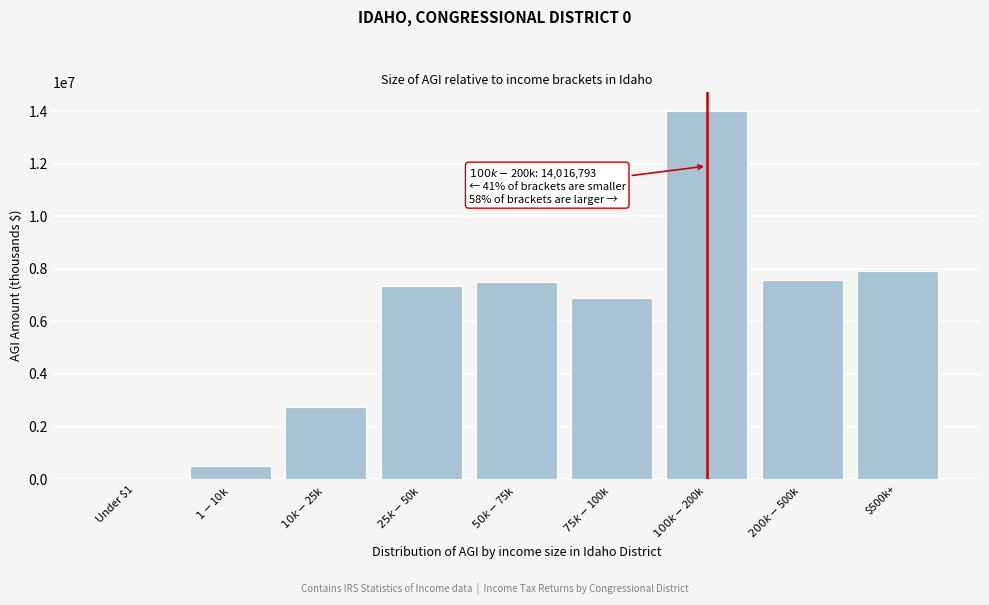

What is the sum of all values?

54550532